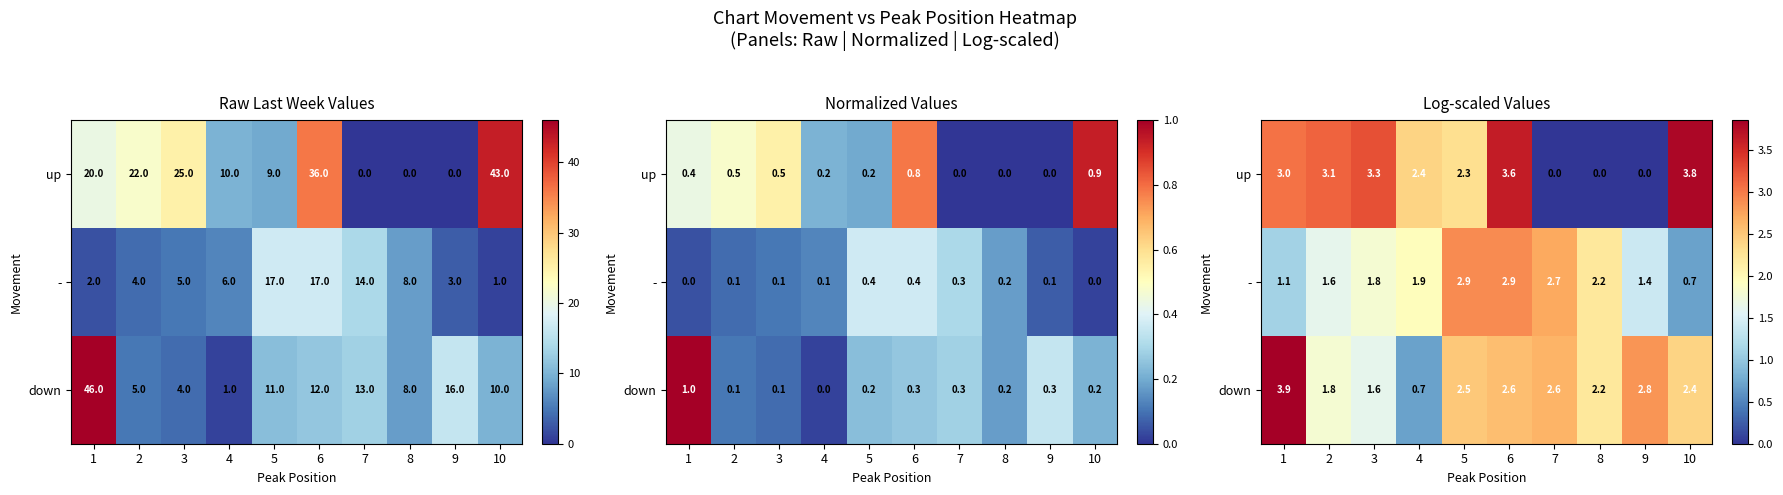

List the series in order of their peak value, lowest first.

-, up, down